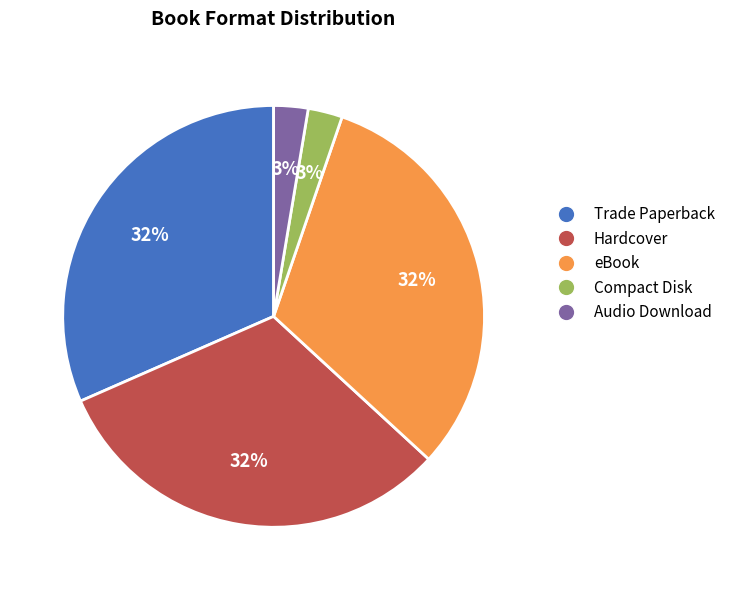

The Trade Paperback slice represents 32% of the pie. True or false?

True